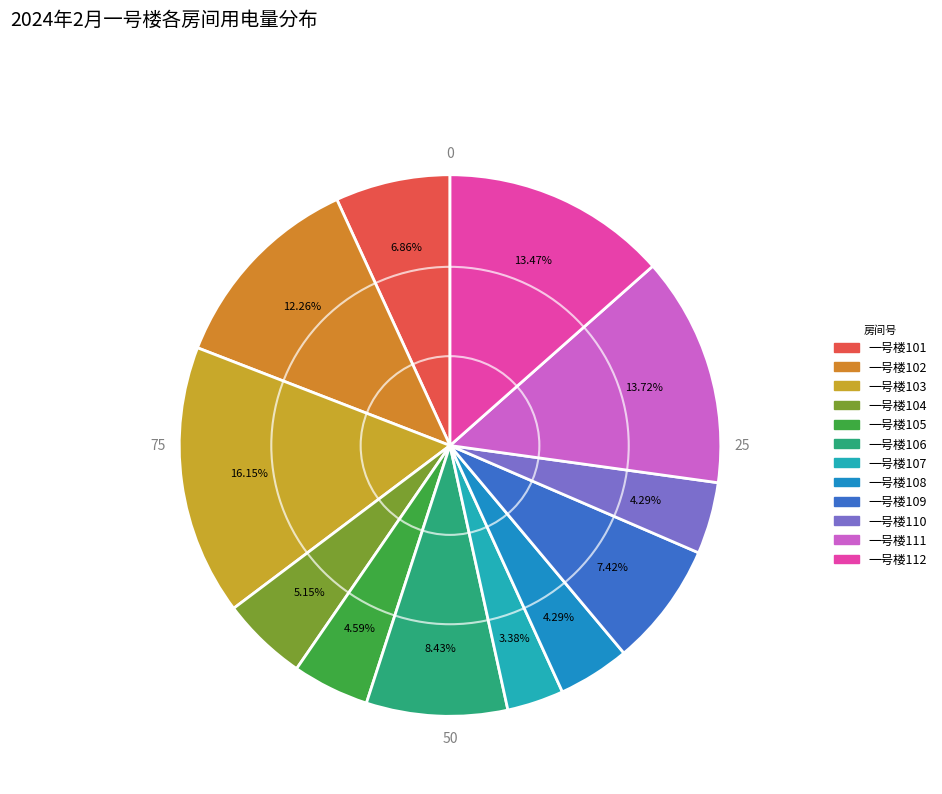

Does 一号楼111 account for over 50% of the chart?

No